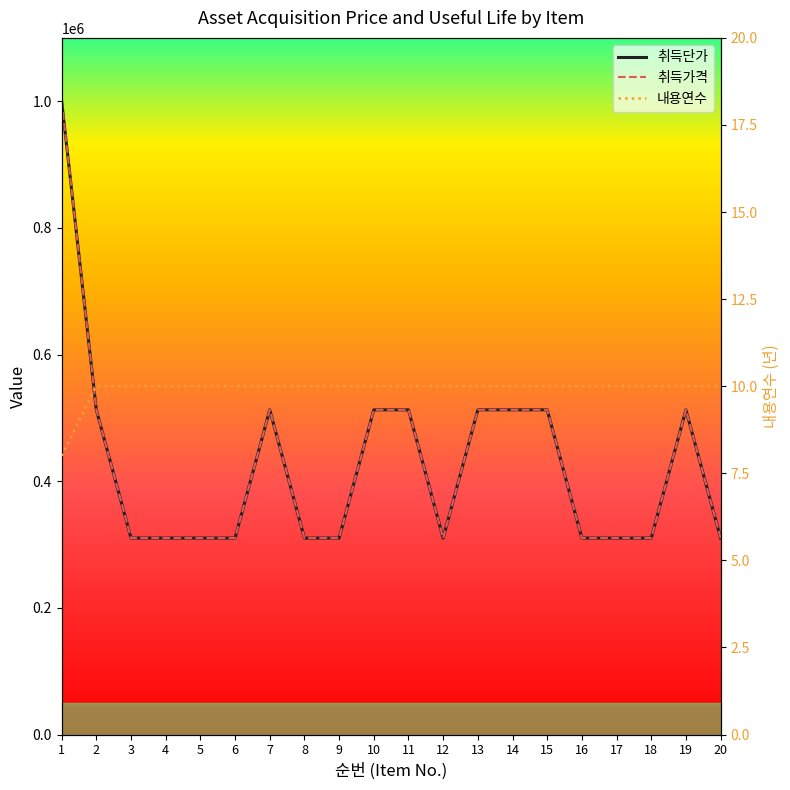

At how many categories does at least one series exceed 638661?

1